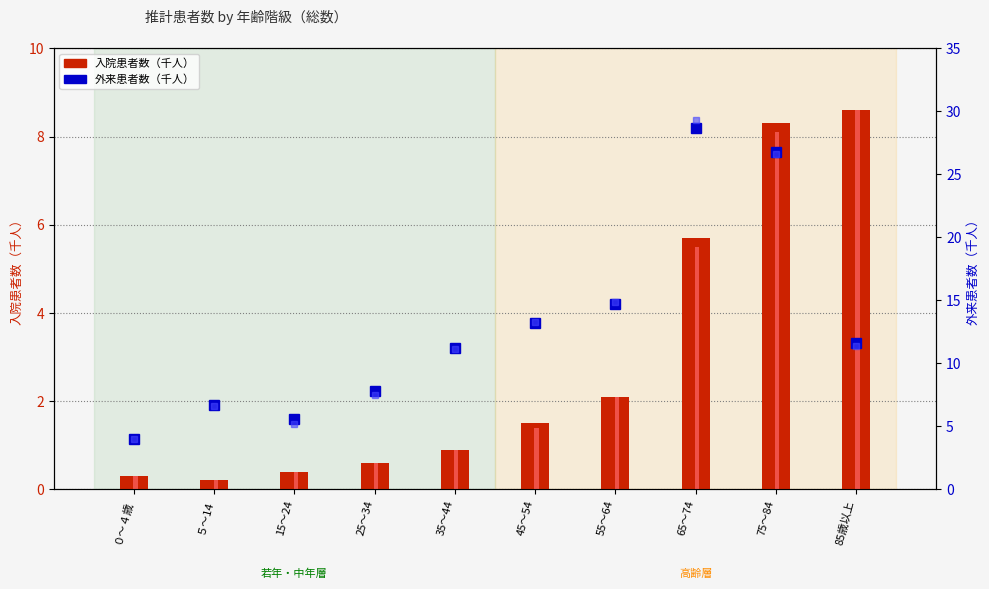

Read the 入院(患者住所地)総数 value at 15～24.

0.4